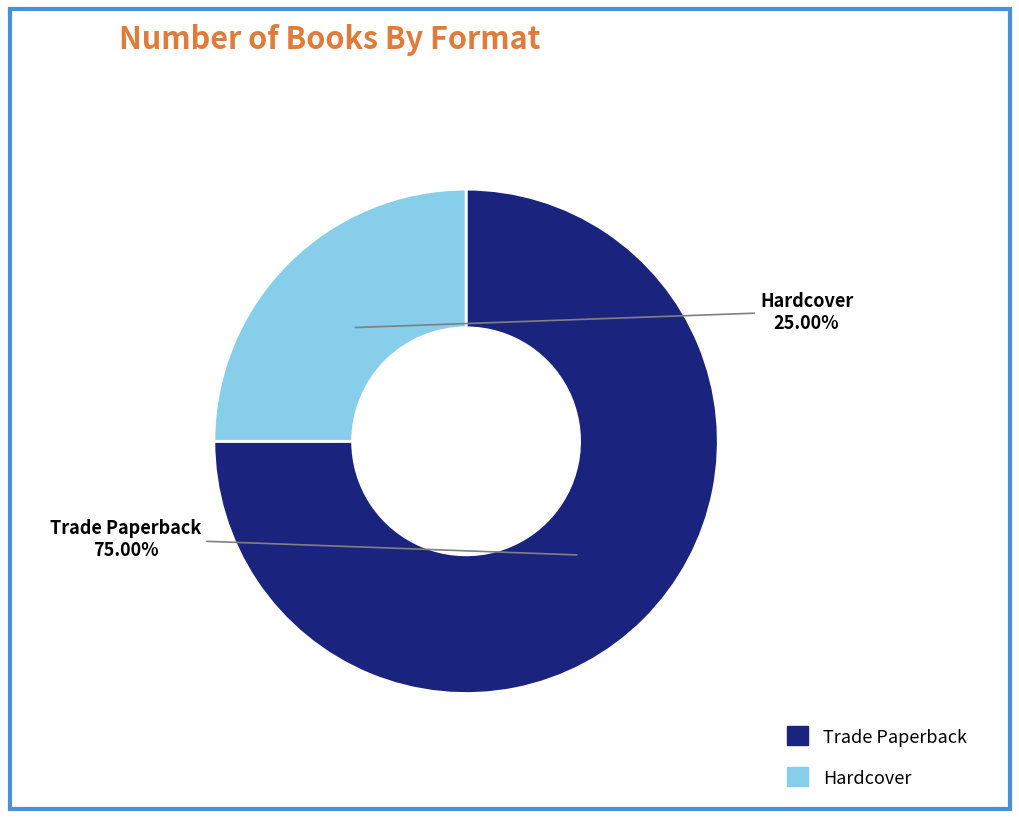

To the nearest percent, what portion does Trade Paperback represent?

75%